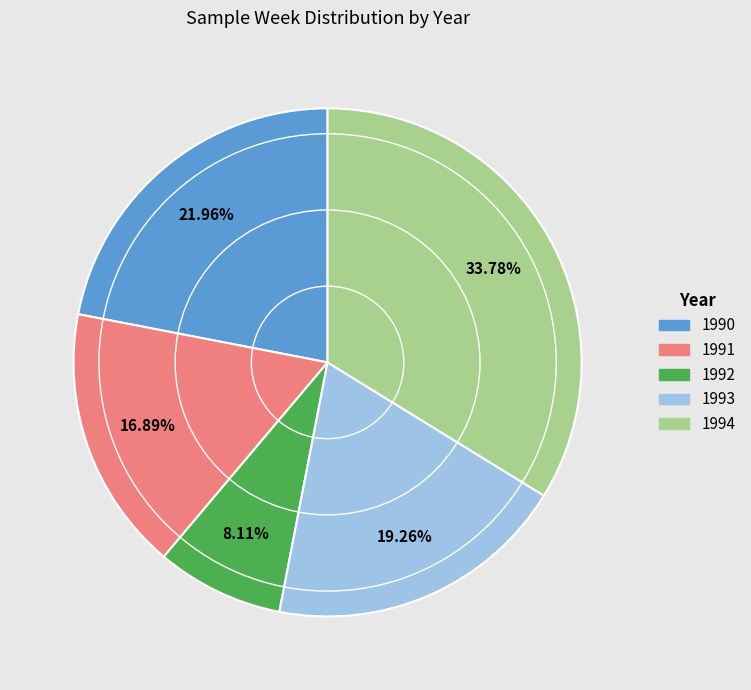

Is there any slice that represents more than half of the pie?

No